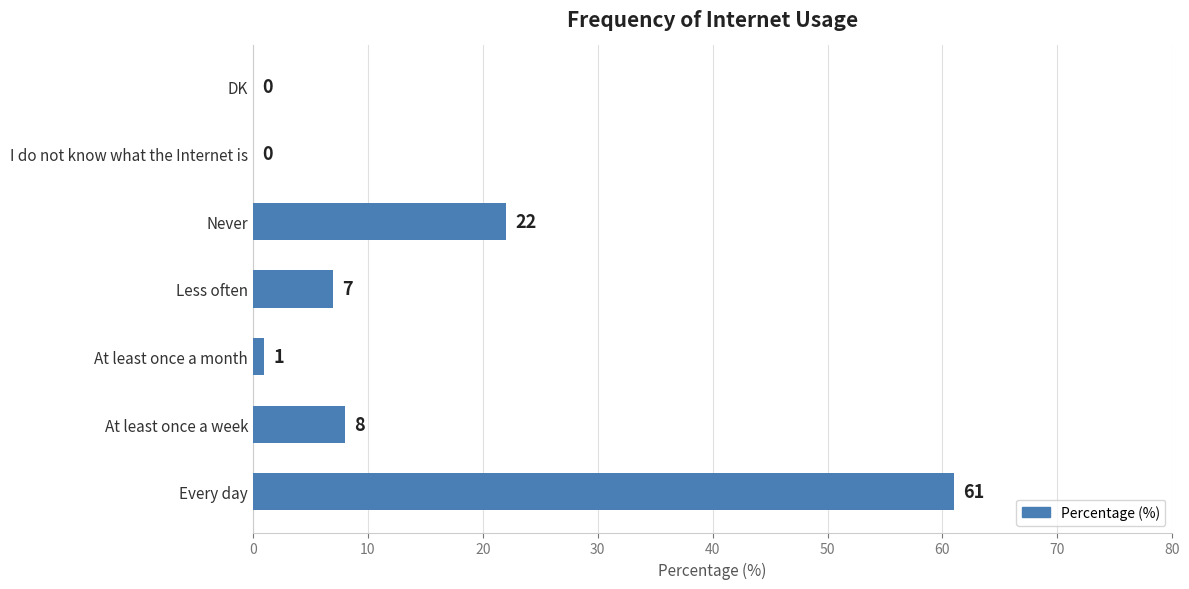

The value at Never is 22. True or false?

True